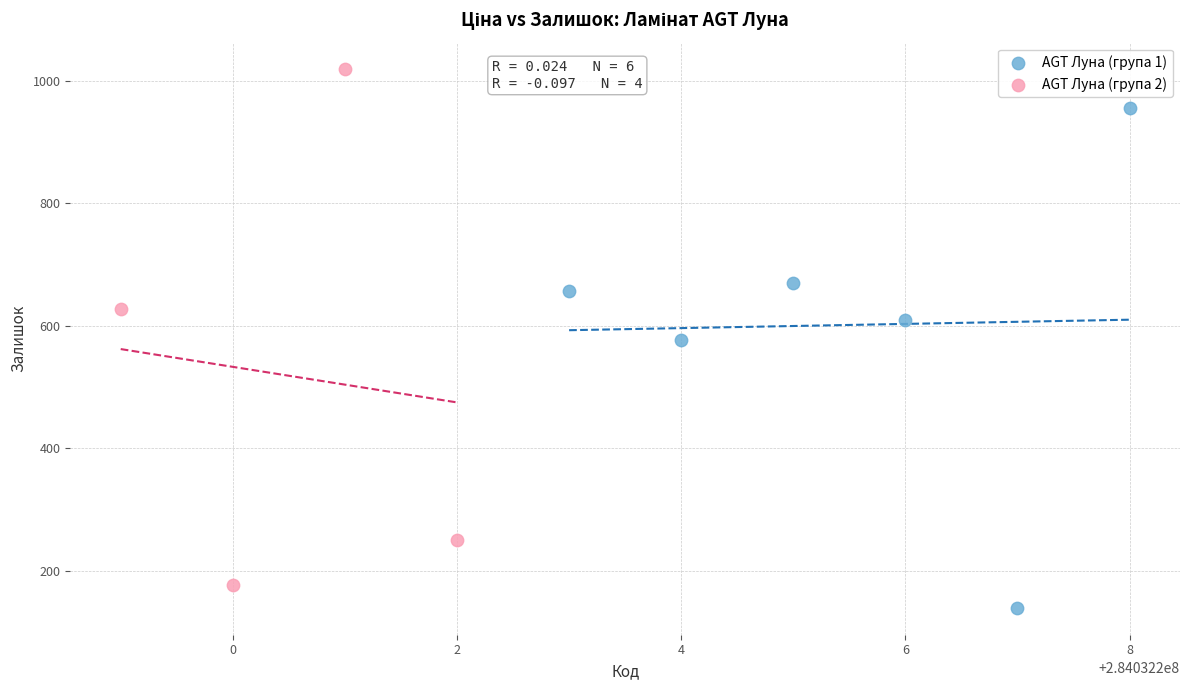

Which series contains the highest Y value?

AGT Луна (група 2)